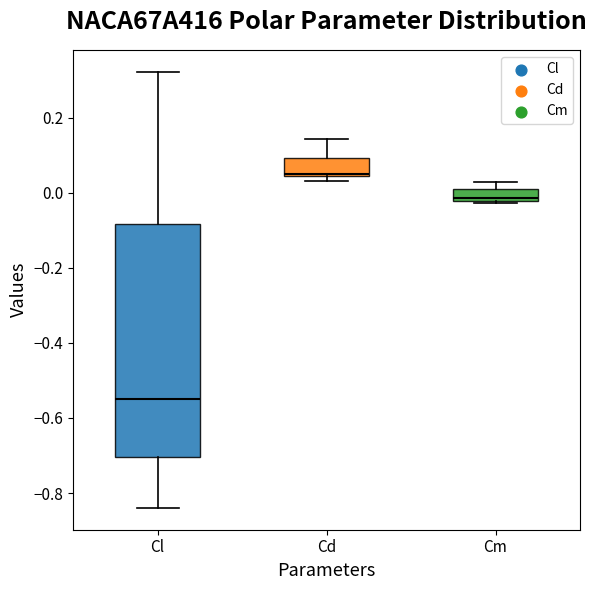

Comparing the boxes themselves (not the whiskers), which one is the tallest?

Cl